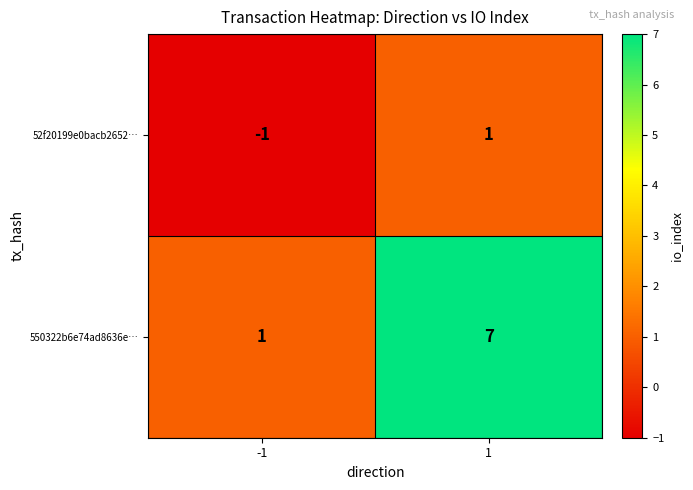

List the series in order of their peak value, highest first.

550322b6e74ad8636e…, 52f20199e0bacb2652…